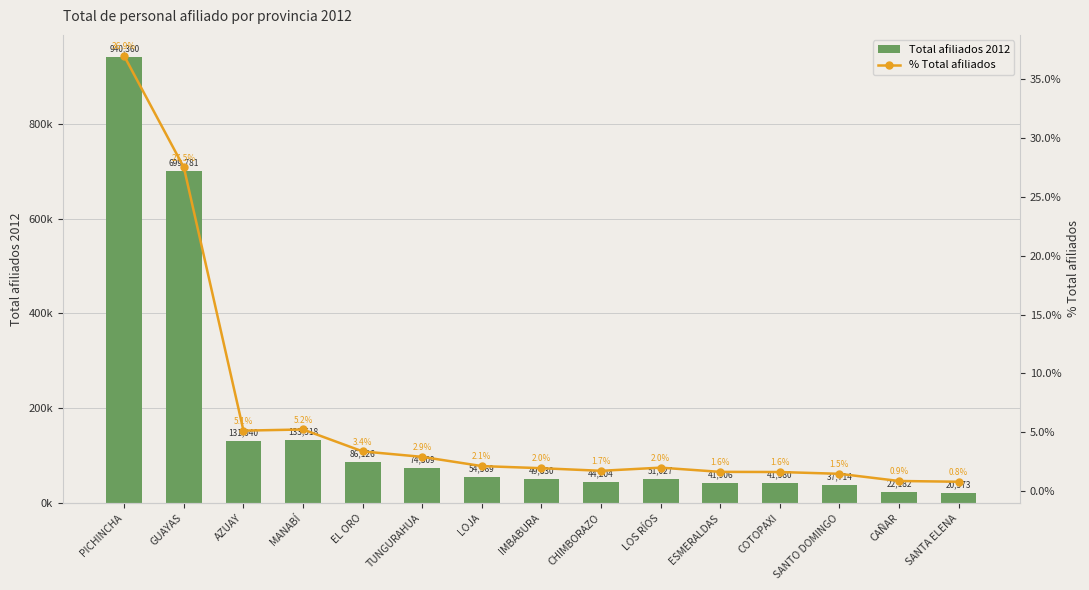

Is it true that Total afiliados 2012 equals 46069.7 at TUNGURAHUA?

False